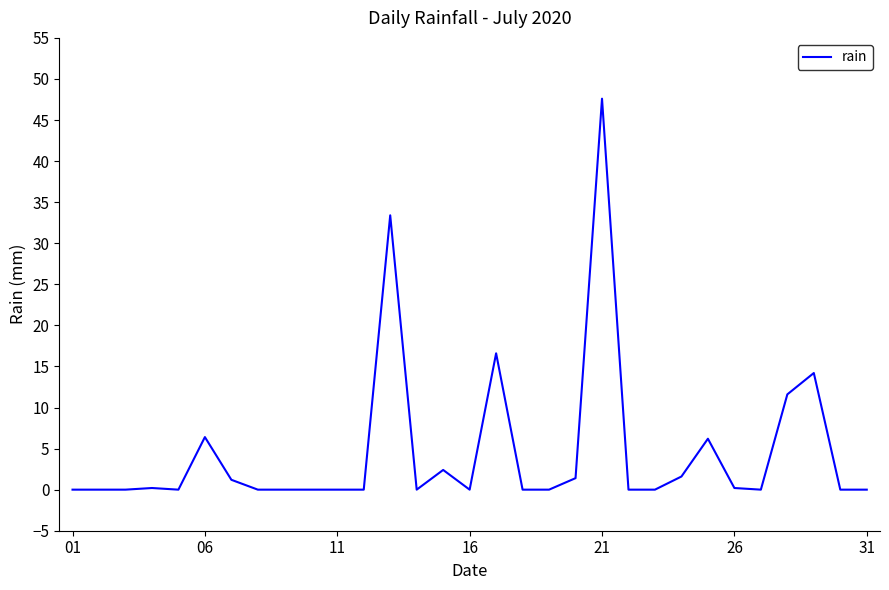

What is the difference between the maximum and second lowest values?

47.6